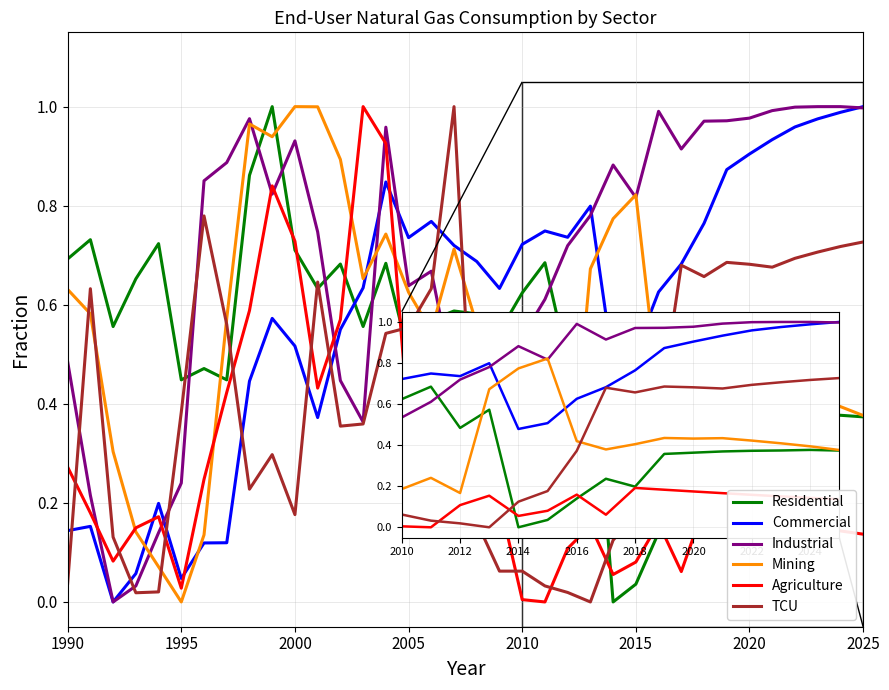

After their last crossing, which series has the higher values: Commercial or Agriculture?

Commercial